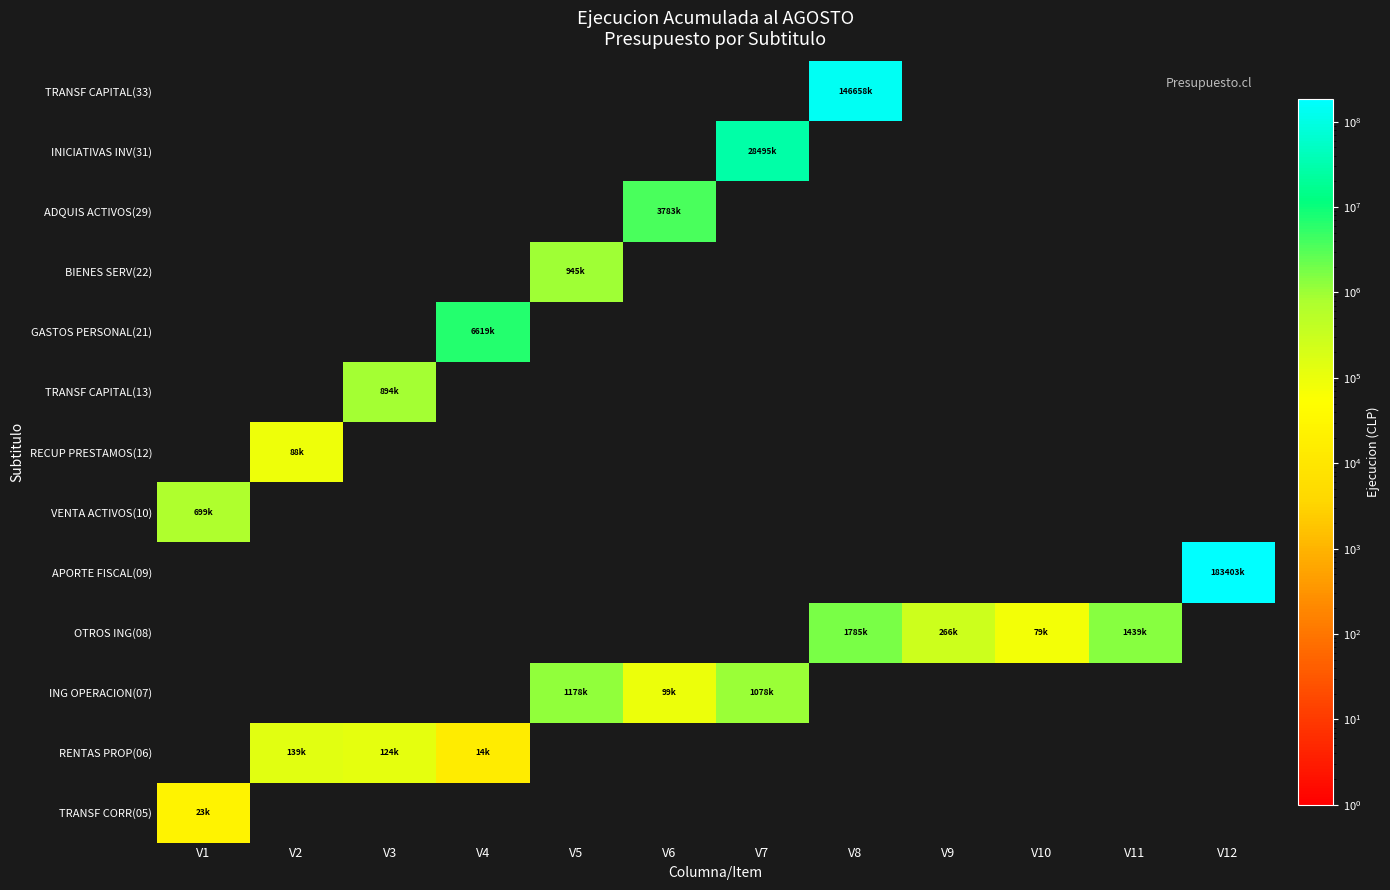

At how many categories does at least one series exceed 28314946?

3